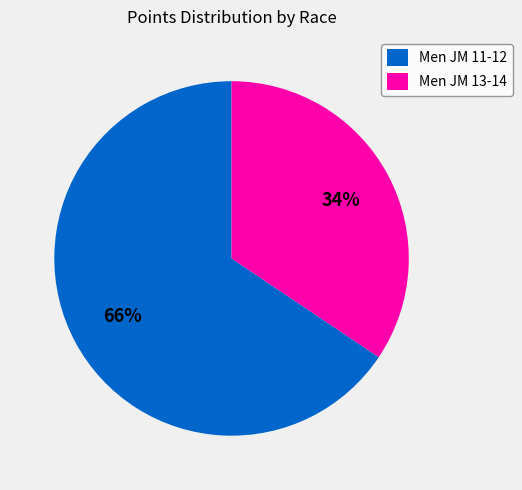

True or false: Men JM 13-14 accounts for 34% of the total.

True